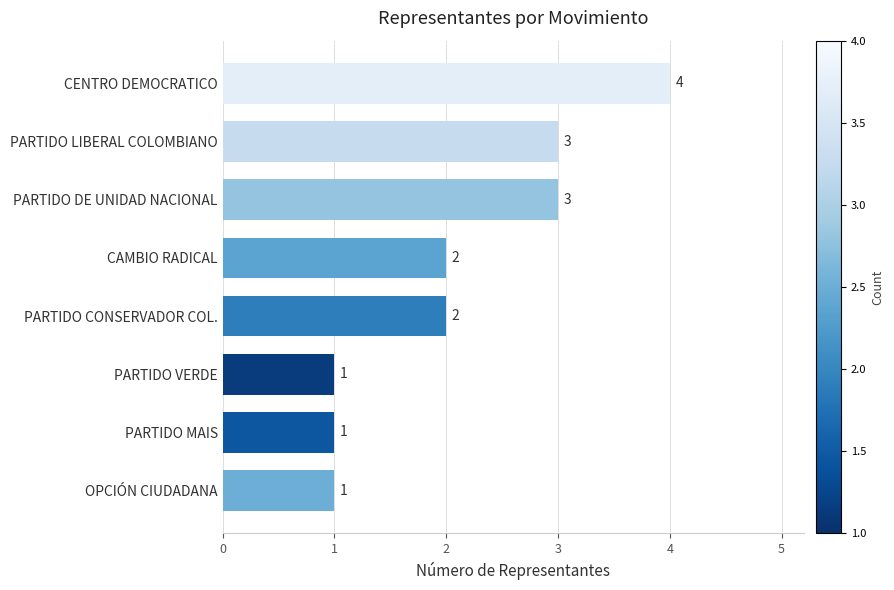

What is the smallest value displayed?

1